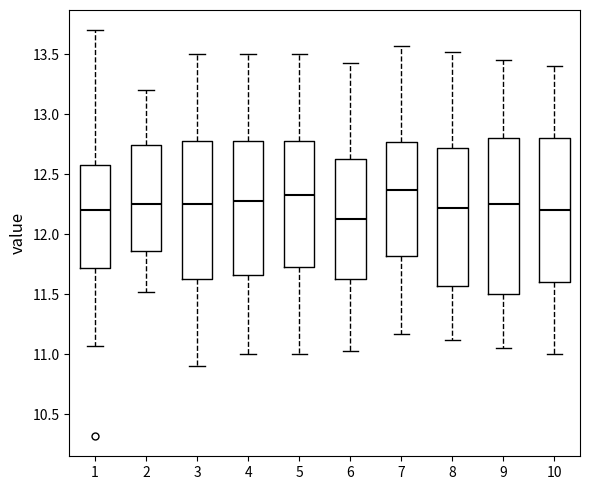

Comparing the boxes themselves (not the whiskers), which one is the tallest?

9